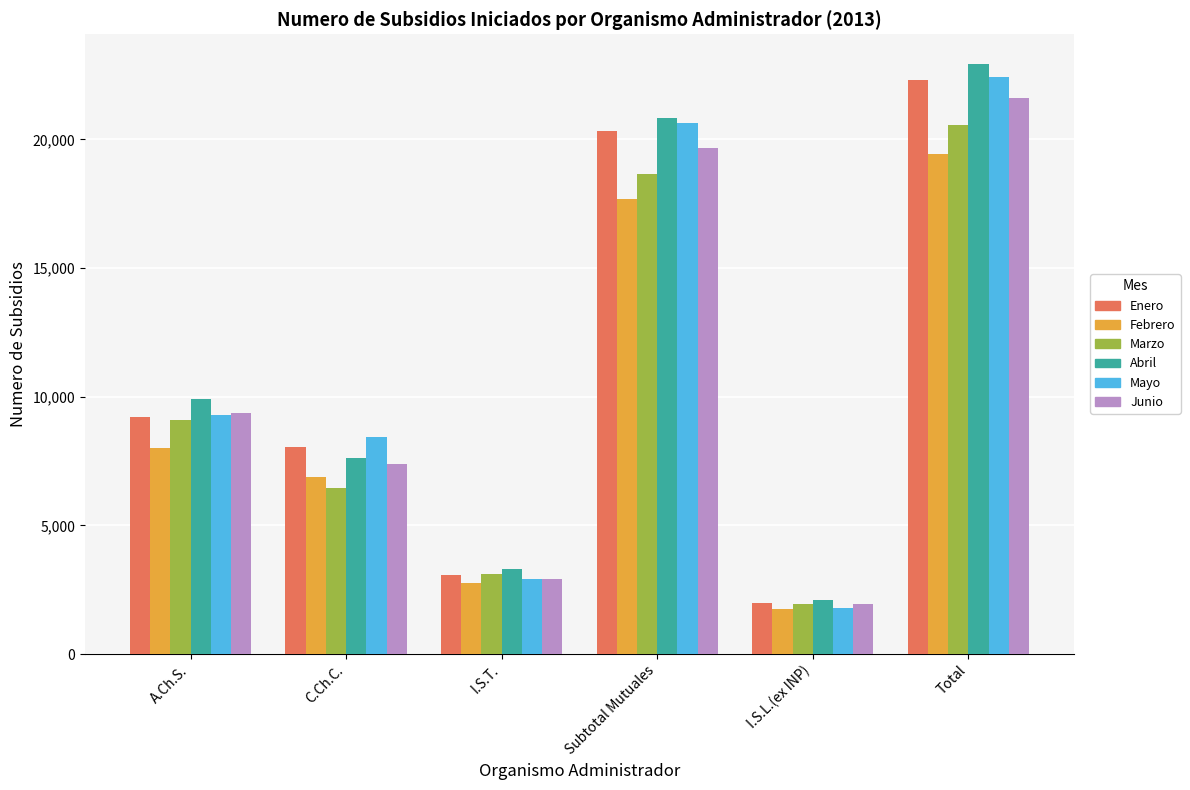

What is the greatest value displayed?

22938